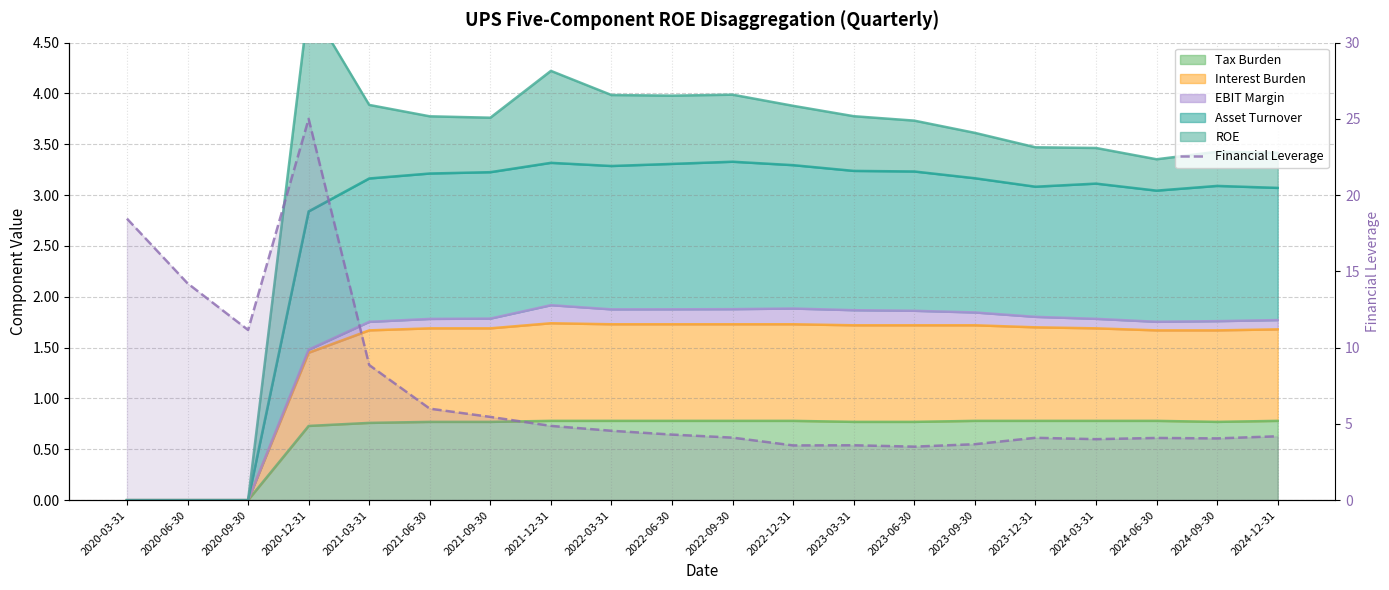

Rank the categories by value from lowest to highest.

2023-06-30, 2022-12-31, 2023-03-31, 2023-09-30, 2024-03-31, 2024-09-30, 2024-06-30, 2023-12-31, 2022-09-30, 2024-12-31, 2022-06-30, 2022-03-31, 2021-12-31, 2021-09-30, 2021-06-30, 2021-03-31, 2020-09-30, 2020-06-30, 2020-03-31, 2020-12-31